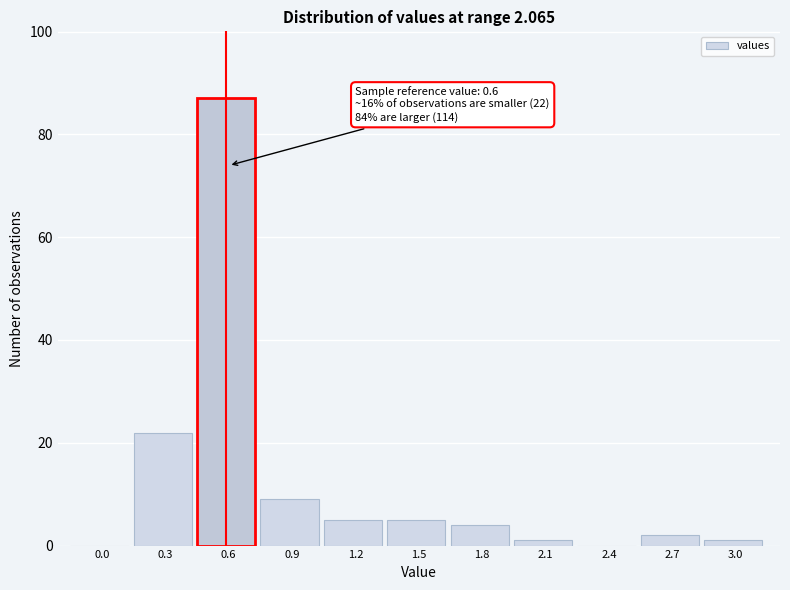

Reading left to right, list all the values displayed in this chart.

0.0=0	0.3=22	0.6=87	0.9=9	1.2=5	1.5=5	1.8=4	2.1=1	2.4=0	2.7=2	3.0=1